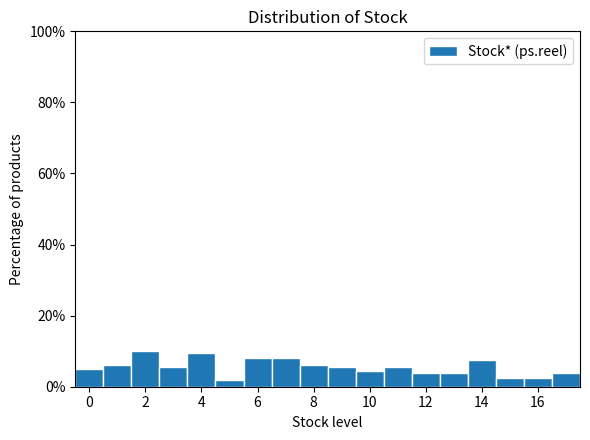

How tall is the bar that spans 9.5 to 10.5 on the x-axis? Neither the bar edges nor the heights are printed on the chart, so give them approximately, as read against the axes.

4